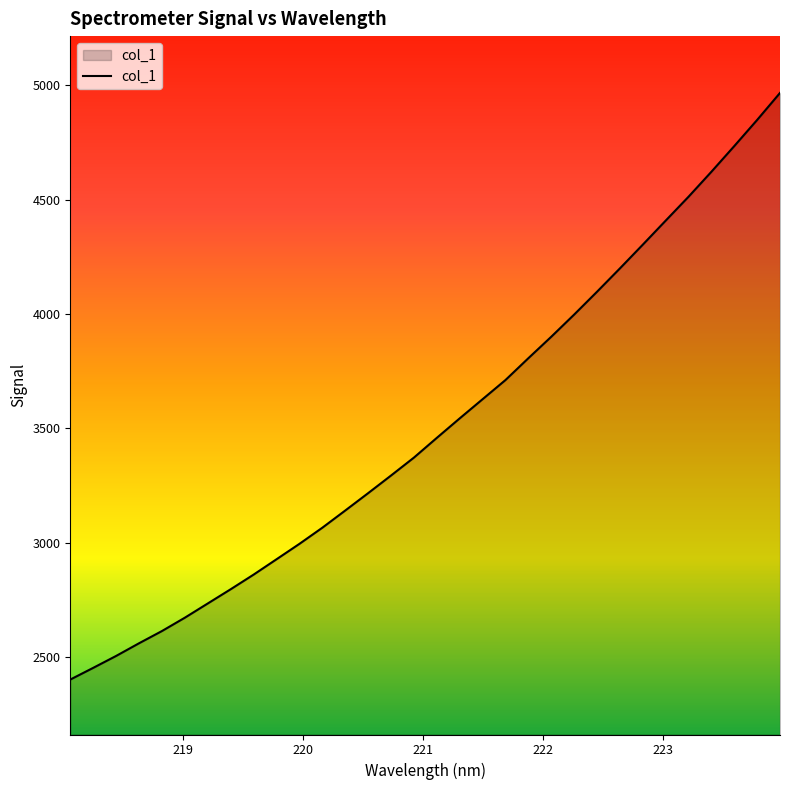

What is the difference between the maximum and minimum values?

2564.3